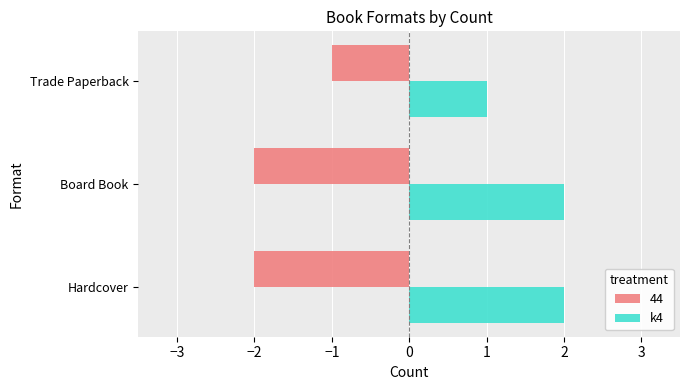

List the series in order of their overall mean, lowest first.

44, k4